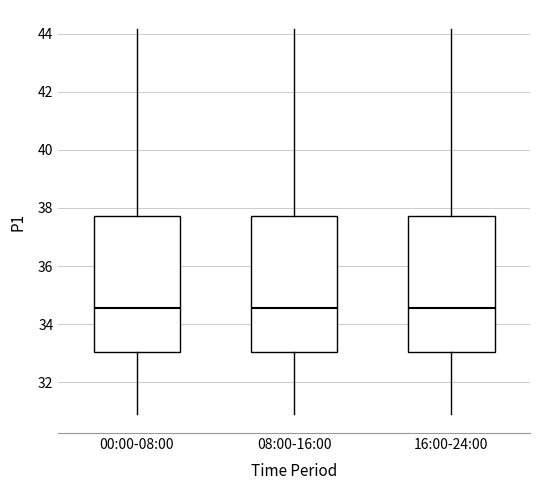

Reading left to right, transcribe this box plot: for each box, give where its median line is, the range the box spans, and where its two whiskers end, as read against the y-axis. The values are not printed on the chart, so give them approximately, as read against the axis.

00:00-08:00: median 34.6, box 33.0 to 37.8, whiskers 31.0 to 44.2
08:00-16:00: median 34.6, box 33.0 to 37.8, whiskers 31.0 to 44.2
16:00-24:00: median 34.6, box 33.0 to 37.8, whiskers 31.0 to 44.2